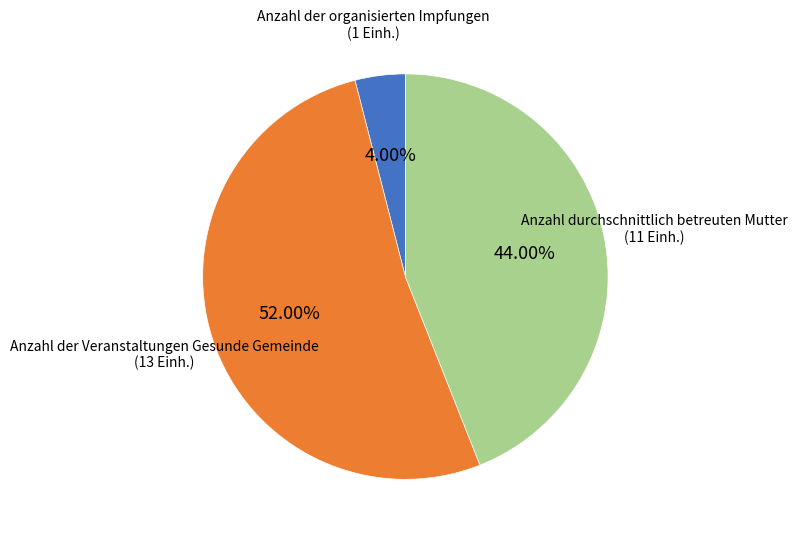

What percentage do Anzahl der organisierten Impfungen and Anzahl durchschnittlich betreuten Mutter together represent?

48.0%